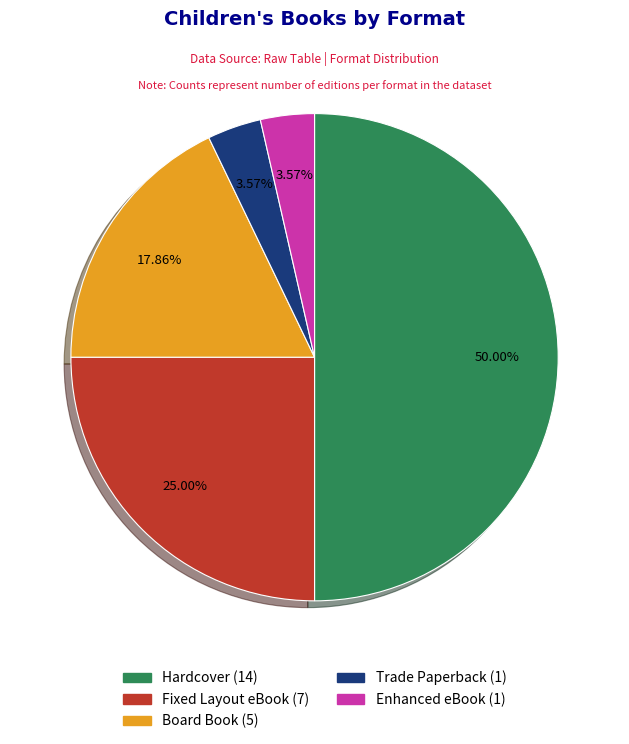

To the nearest percent, what is the difference between the largest and smallest slice percentages?

46%